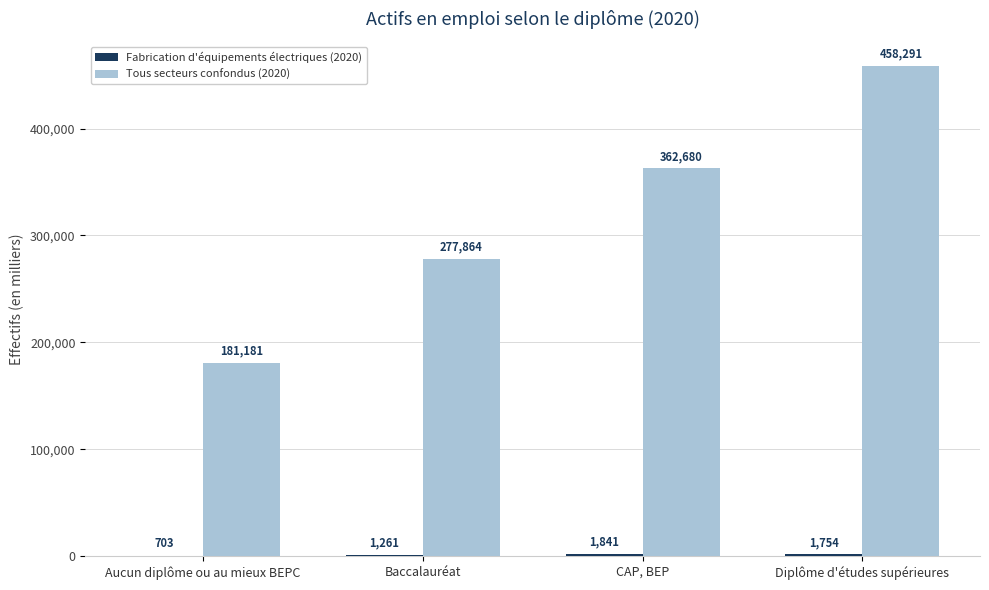

Which series changed the most between Aucun diplôme ou au mieux BEPC and CAP, BEP?

Tous secteurs confondus (2020)